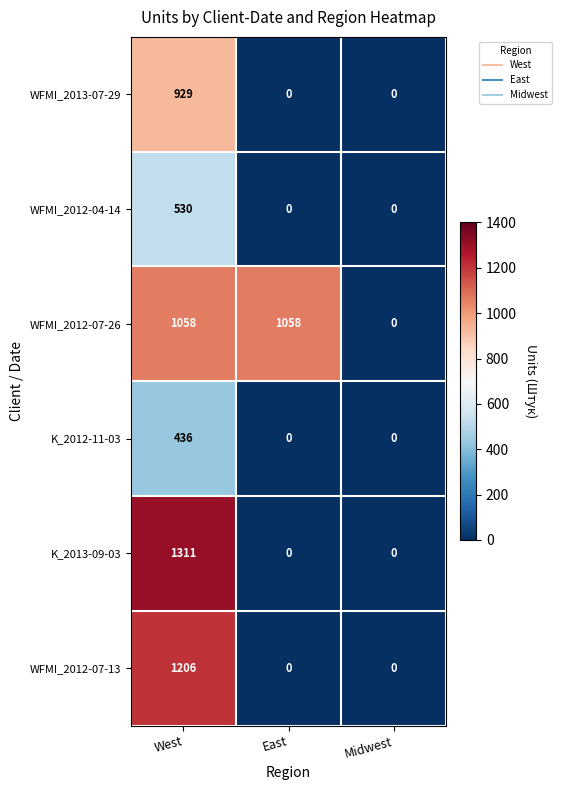

At West, list the series in order from smallest to largest.

K_2012-11-03, WFMI_2012-04-14, WFMI_2013-07-29, WFMI_2012-07-26, WFMI_2012-07-13, K_2013-09-03